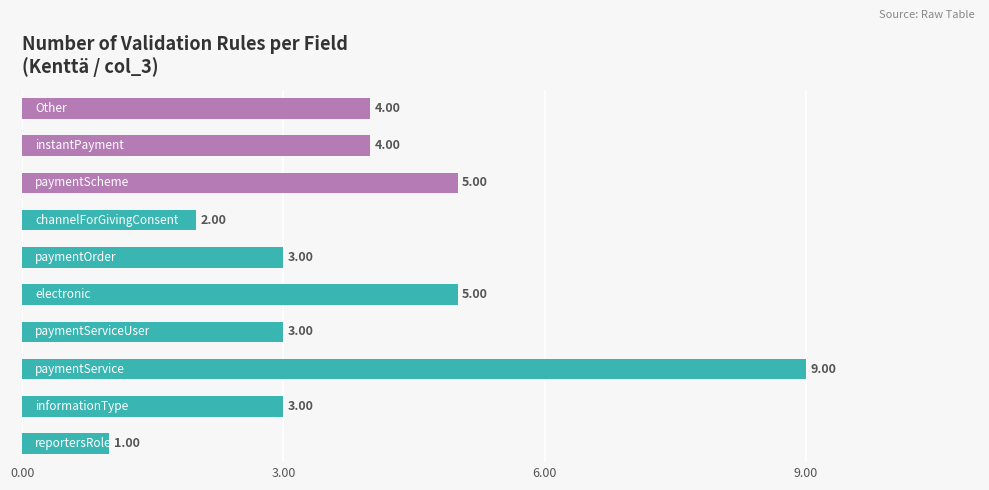

What is the average value?

4